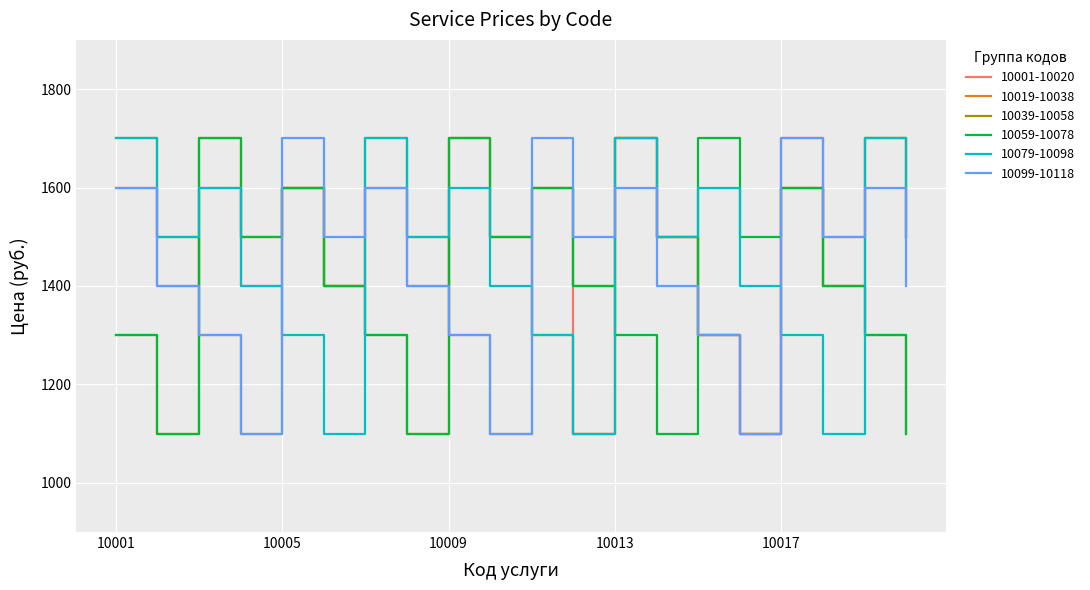

What is the highest value of the 10099-10118 series?

1700